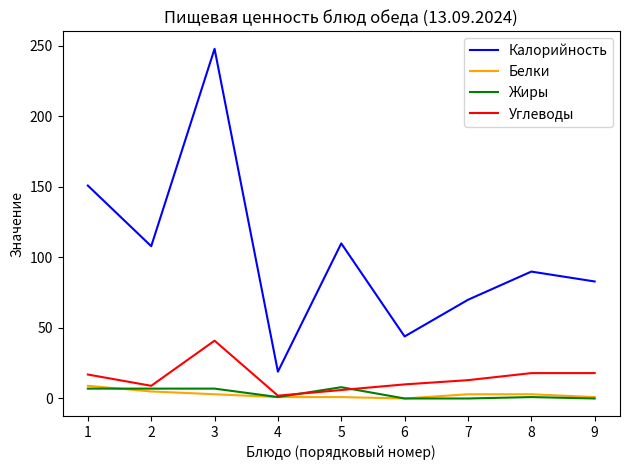

True or false: Белки and Калорийность cross at least once.

False